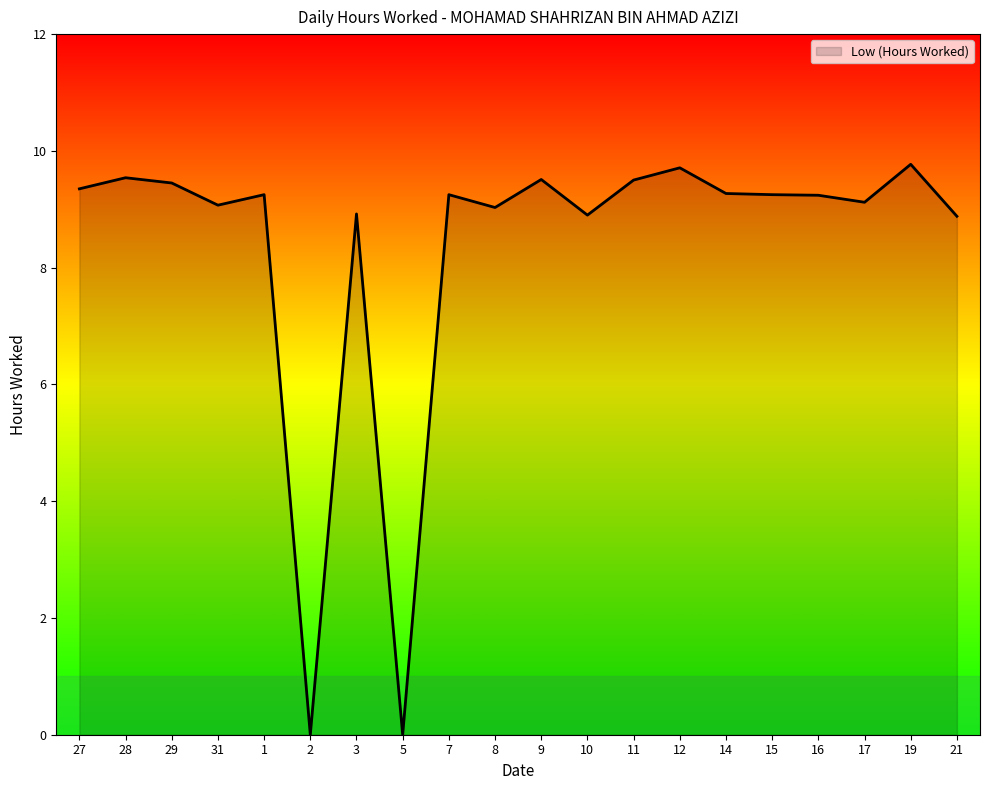

Does the chart display data point markers on the line(s)?

No